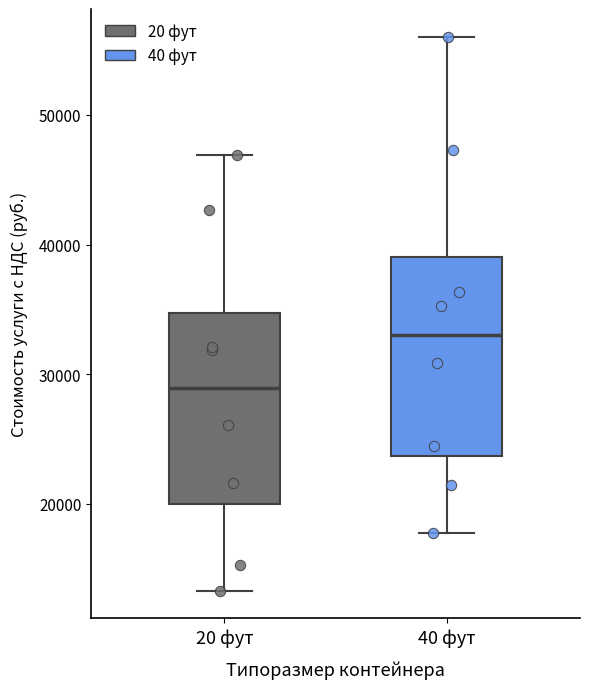

Which box's median line is the lowest?

20 фут